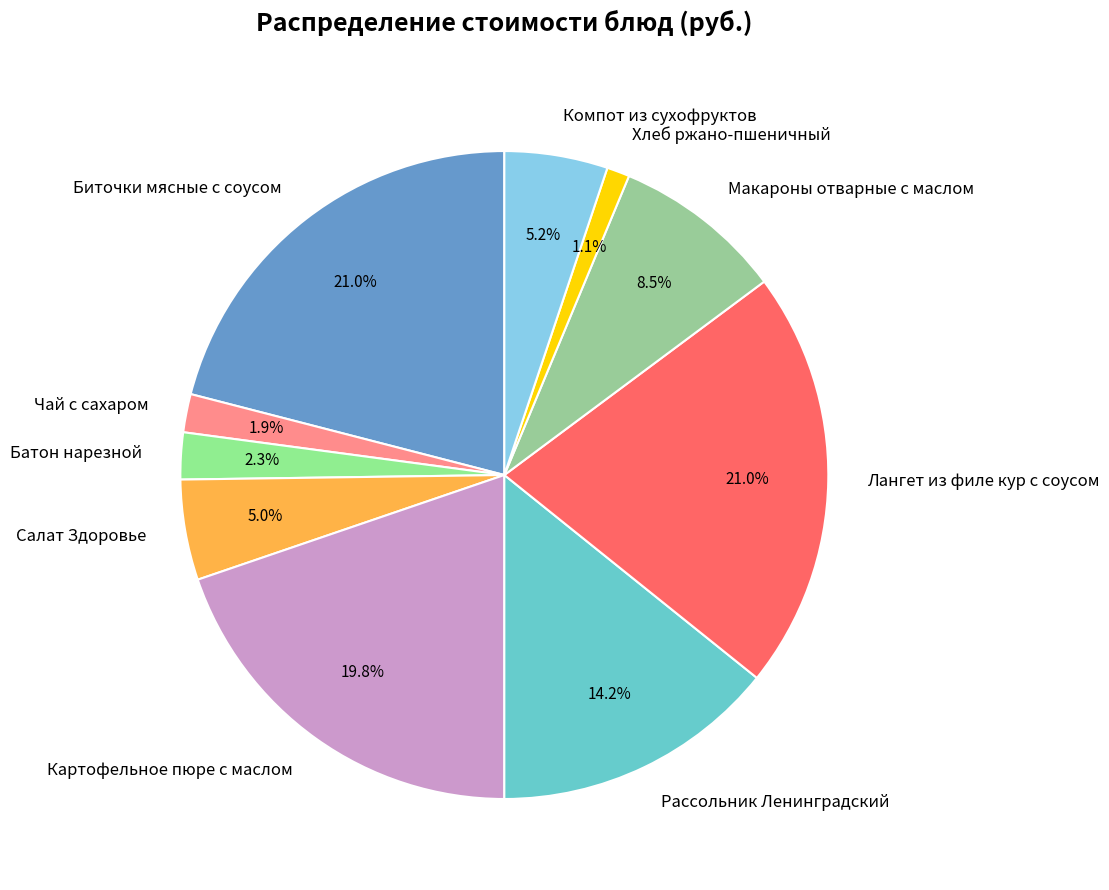

Is there any slice that represents more than half of the pie?

No